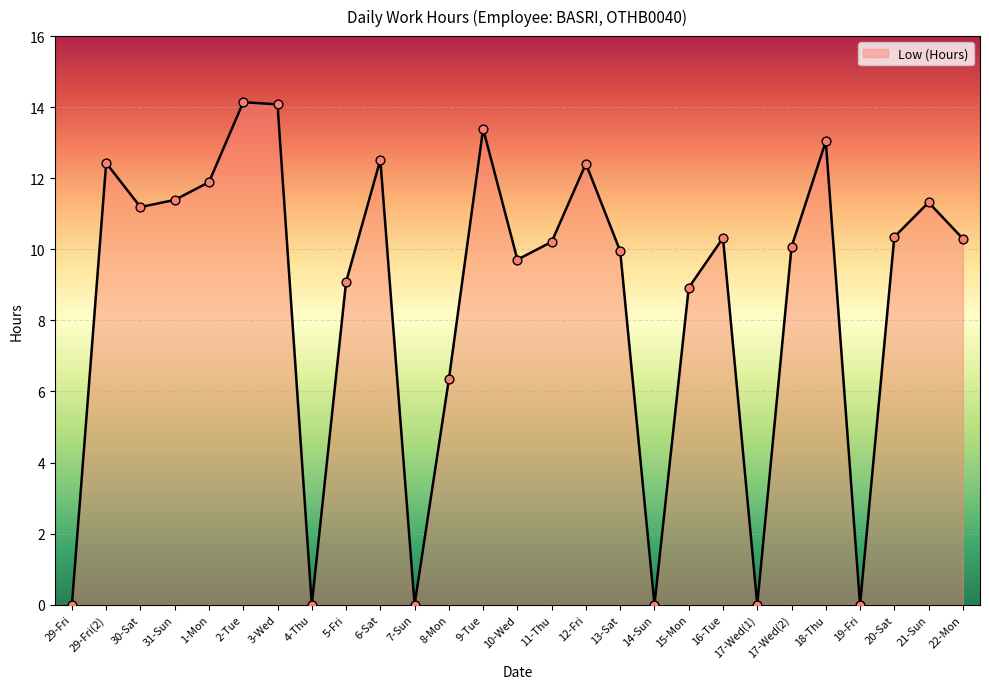

What is the change in value from 2-Tue to 17-Wed(1)?

-14.1